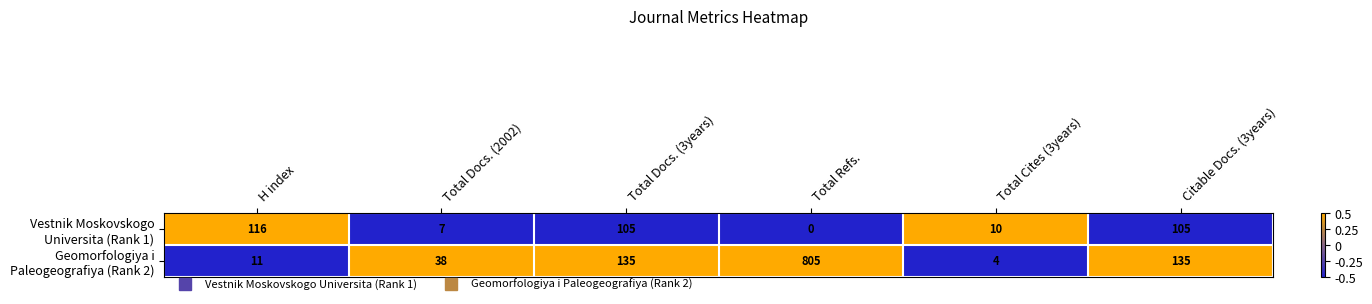

At which category is the sum across all series the highest?

Total Refs.